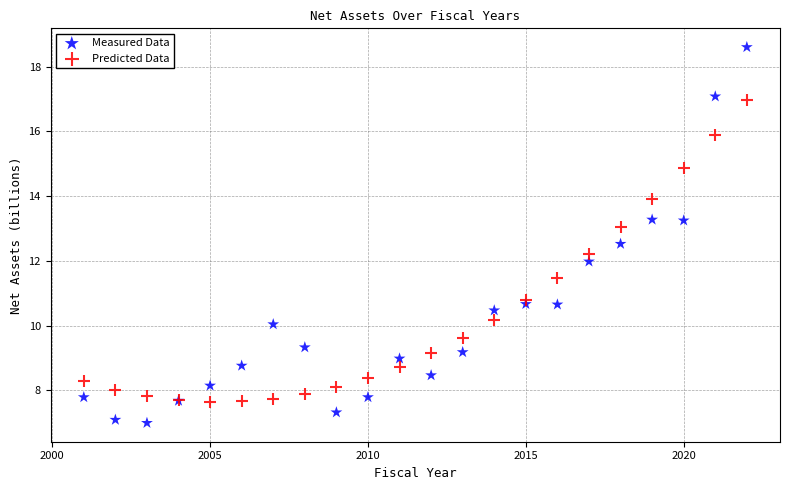

Which series has the widest spread of Y values?

Measured Data